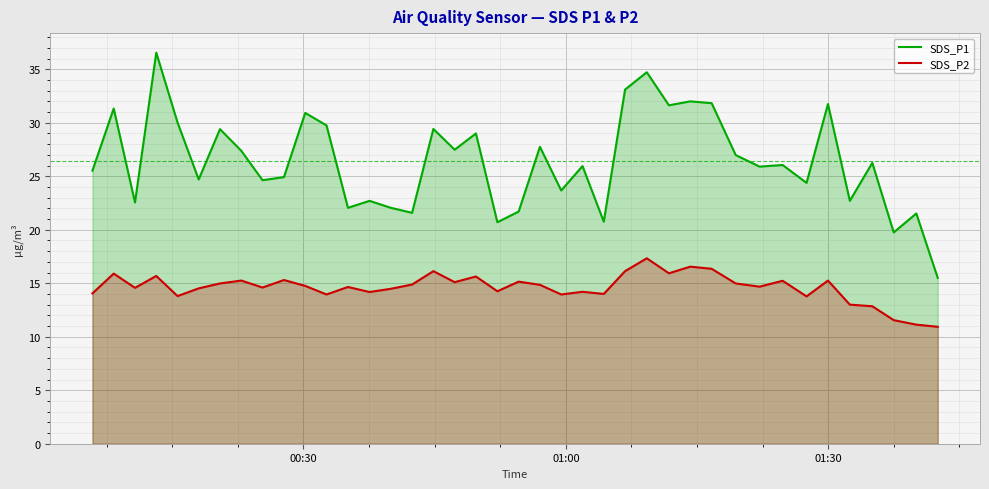

Which series has the largest total across all categories?

SDS_P1